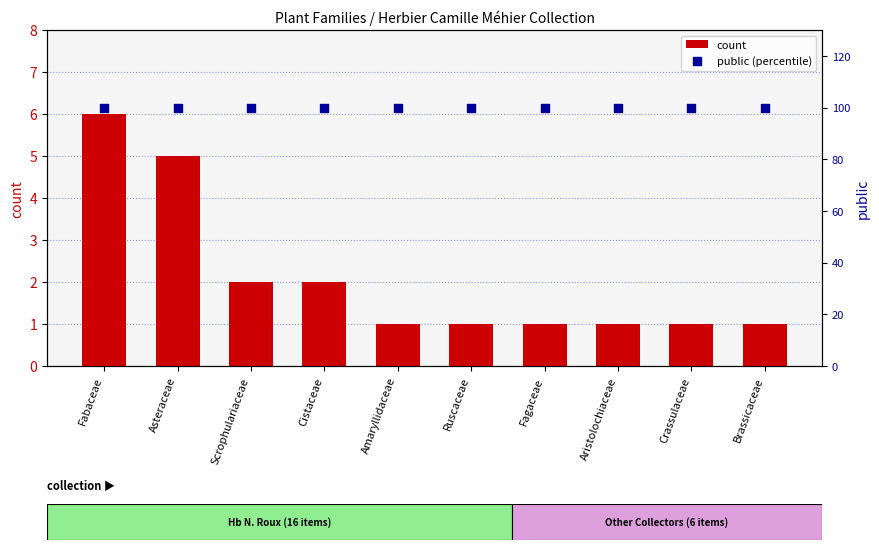

Which series contains the lowest Y value?

count